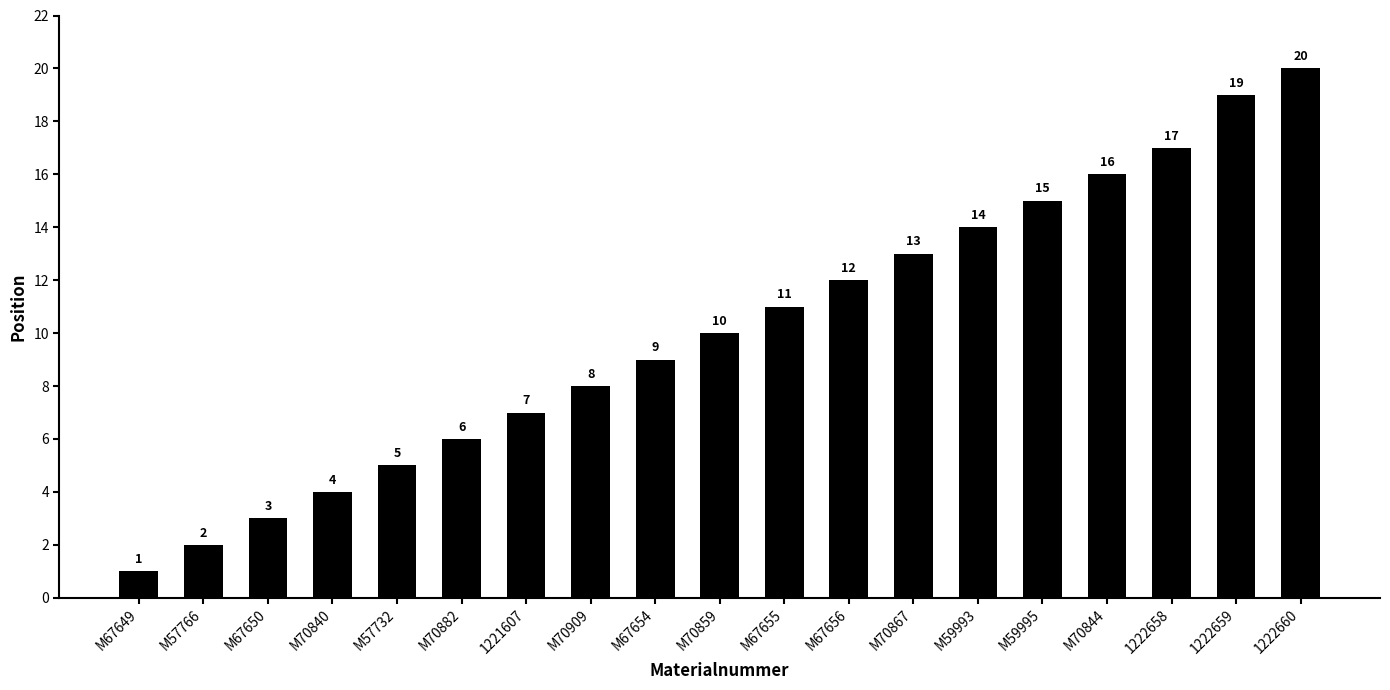

Which label corresponds to the largest value in the chart?

1222660